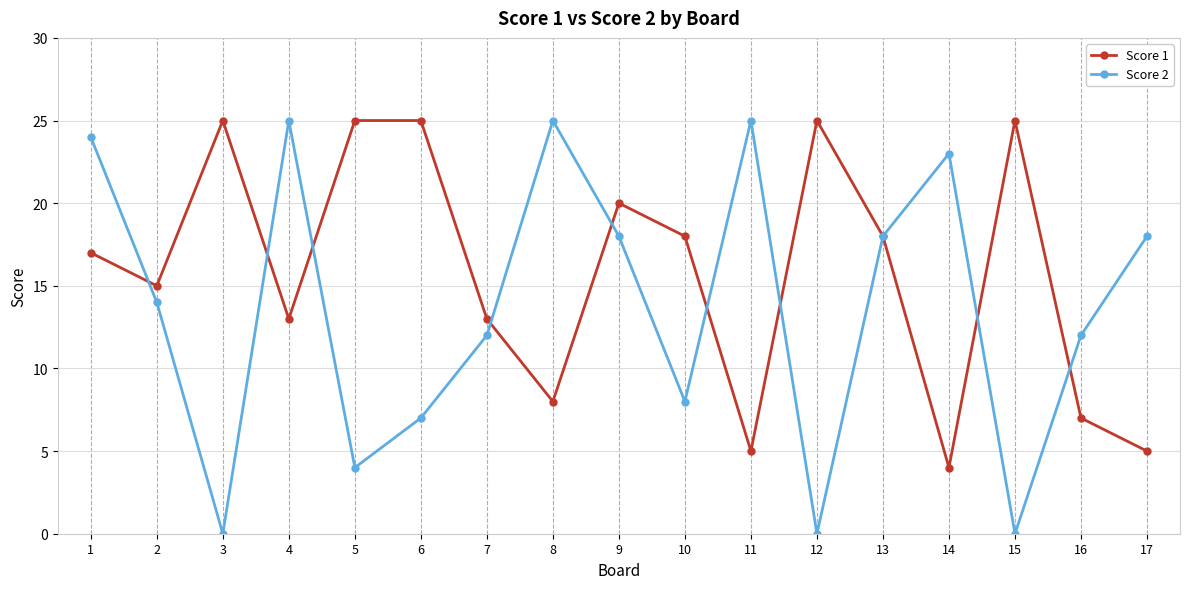

Where do Score 2 and Score 1 first cross each other?

1 and 2